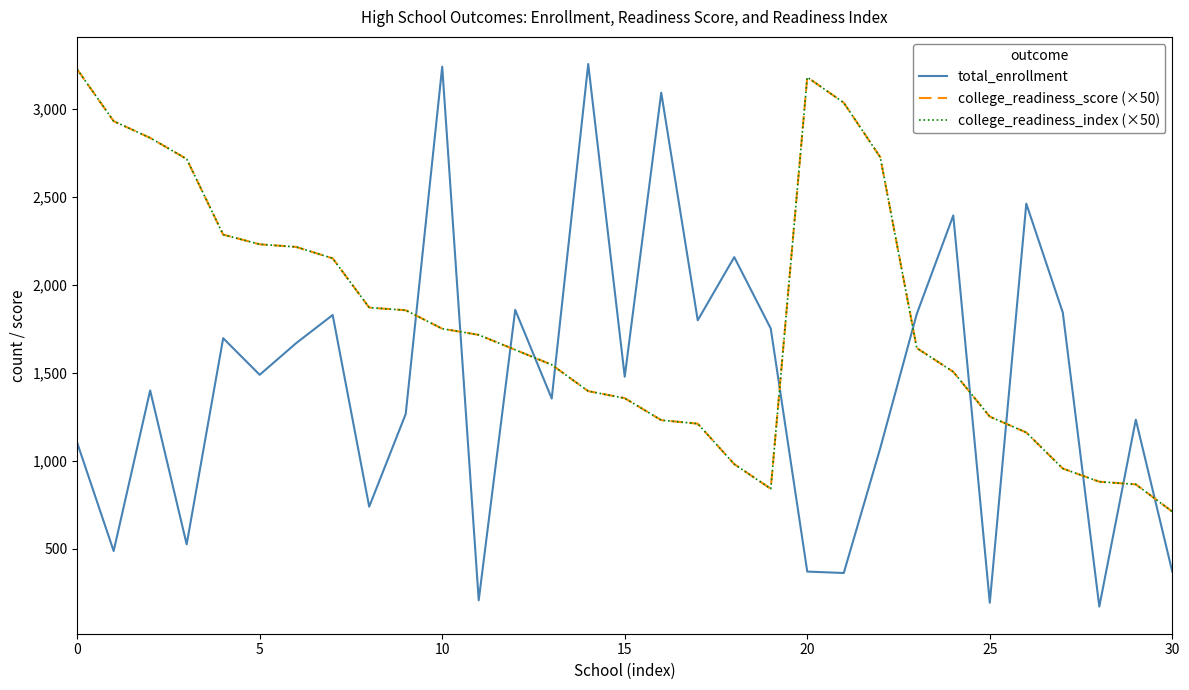

Is this an area chart (filled region under the line)?

No